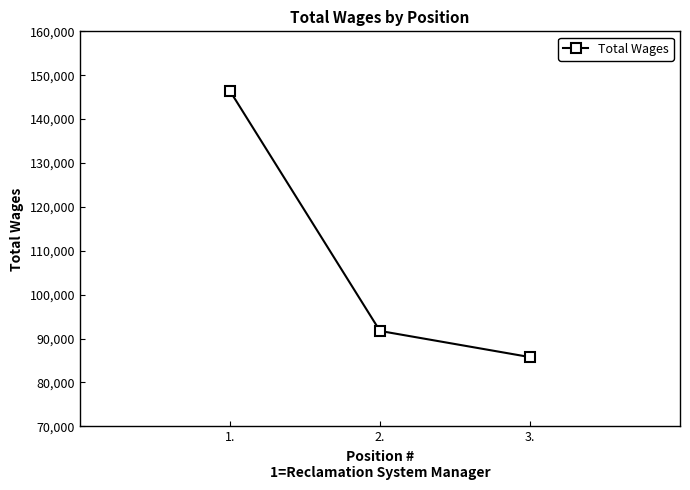

Is it true that the value at 1. is 214577?

False